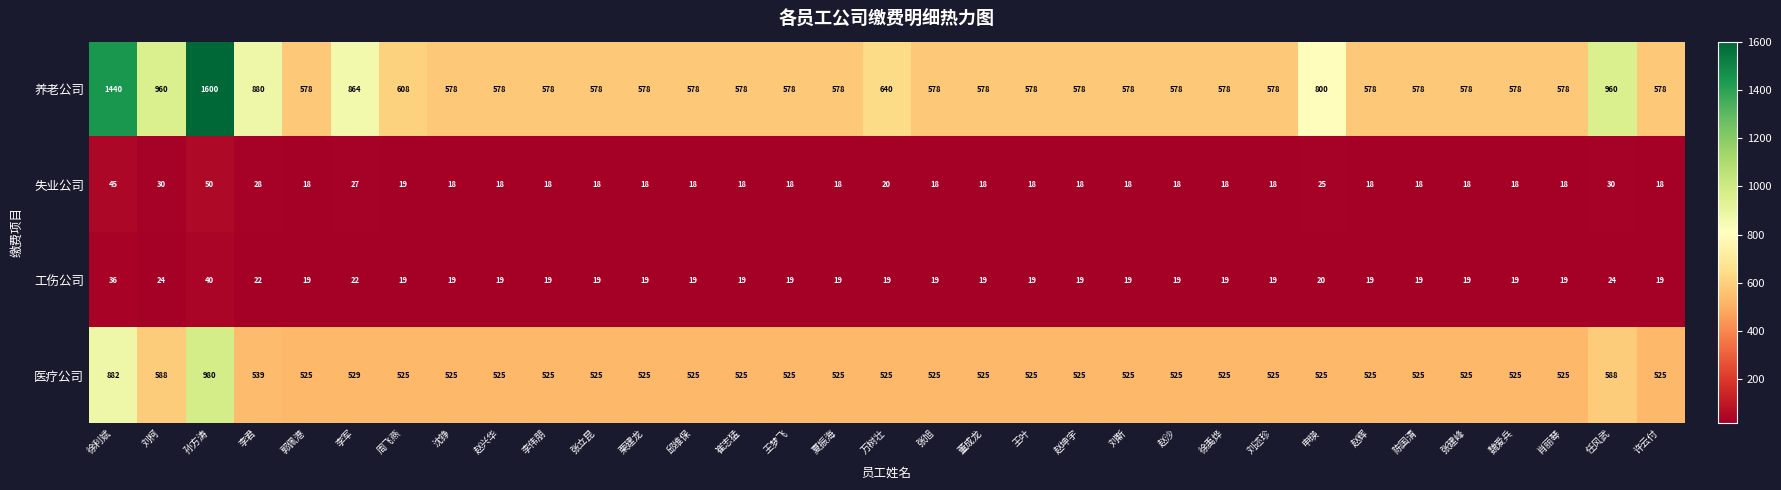

Which category has the highest value across all series?

孙方涛